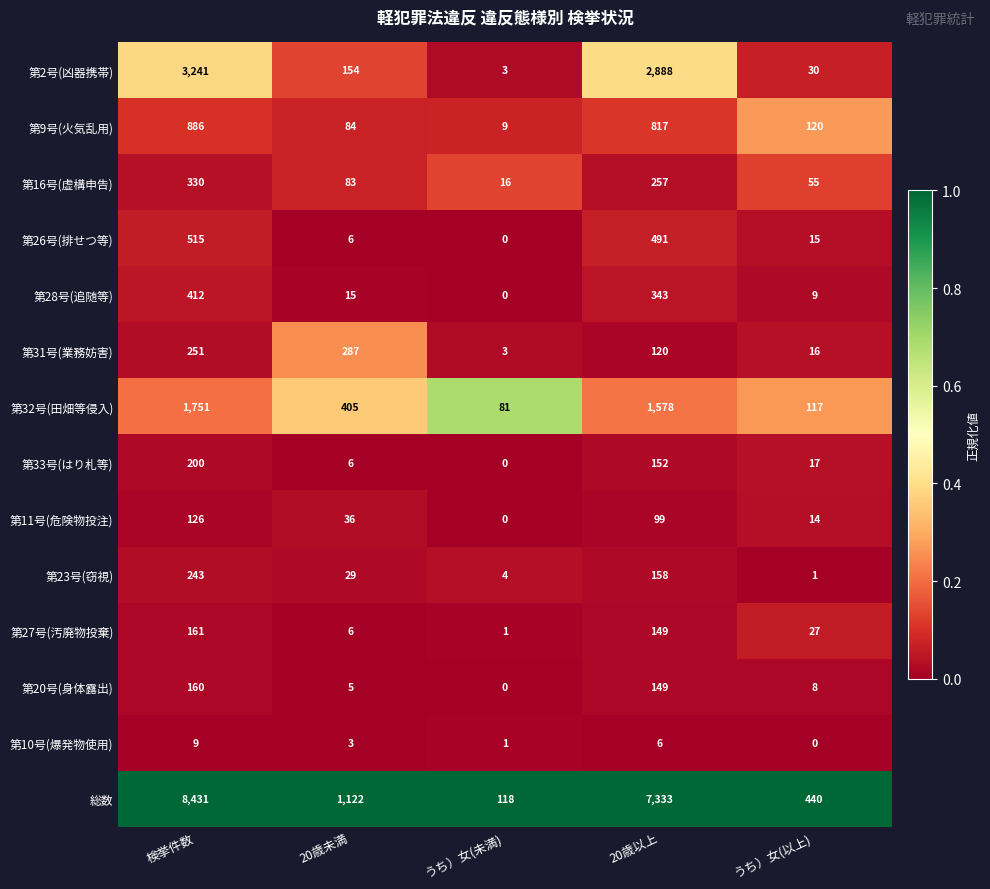

What is the highest value of the 第26号(排せつ等) series?

515